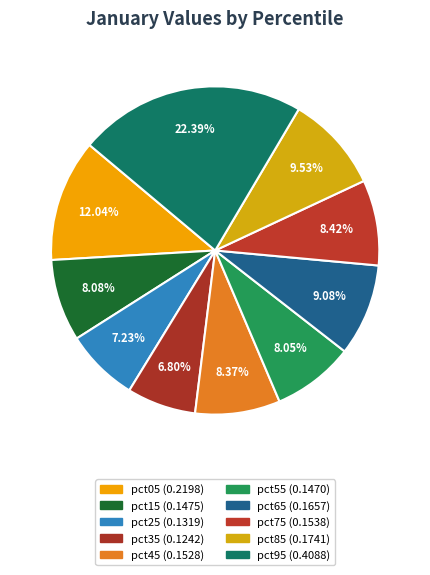

What percentage is the pct75 slice, to the nearest percent?

8%